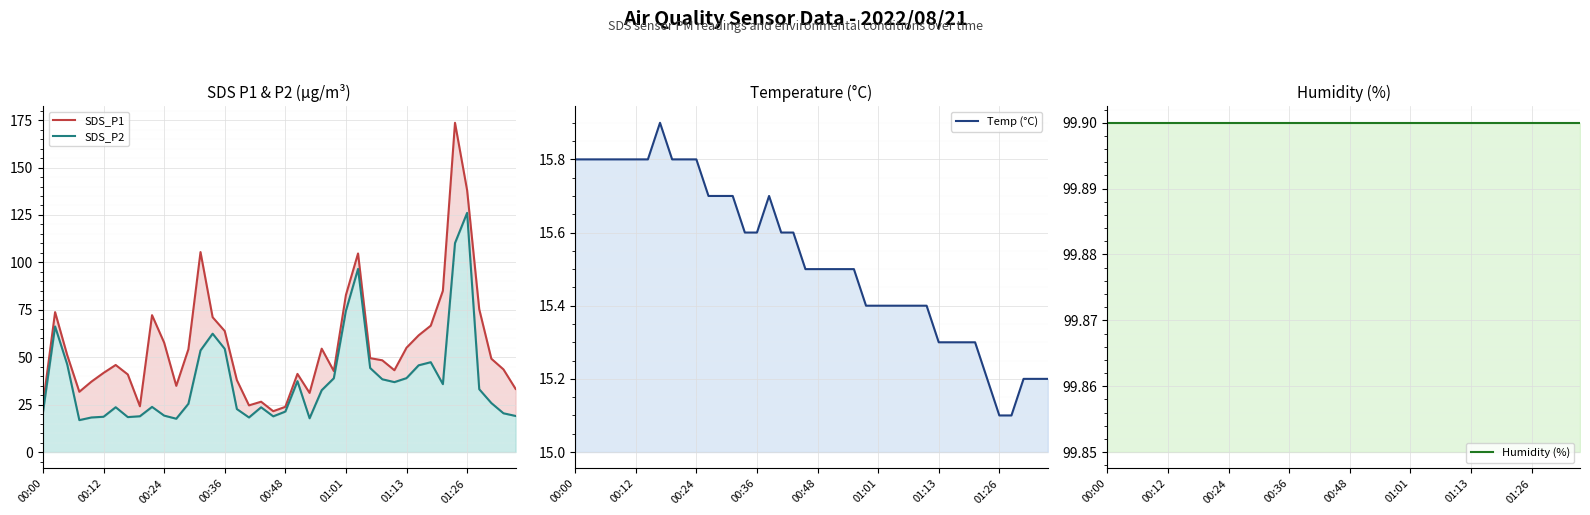

How many lines are shown in the chart?

4